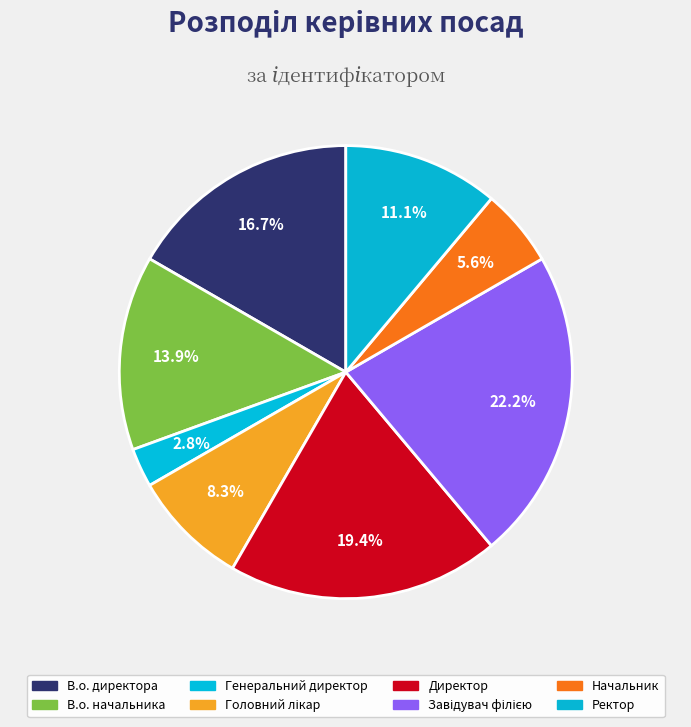

How many slices are in this pie chart?

8